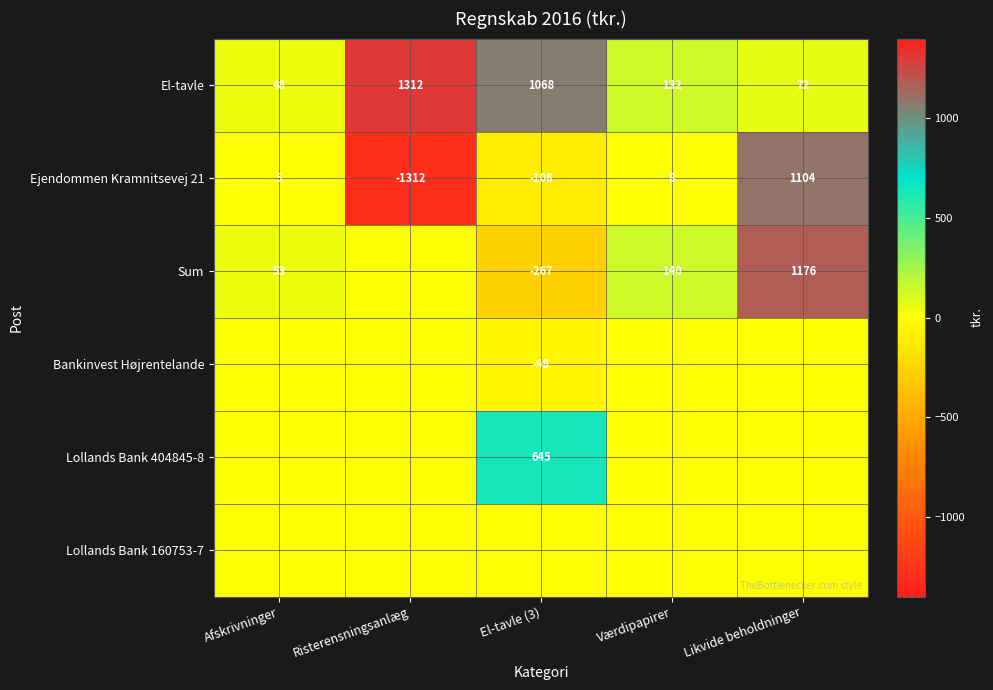

True or false: Sum has a value of 1176 at Likvide beholdninger.

True